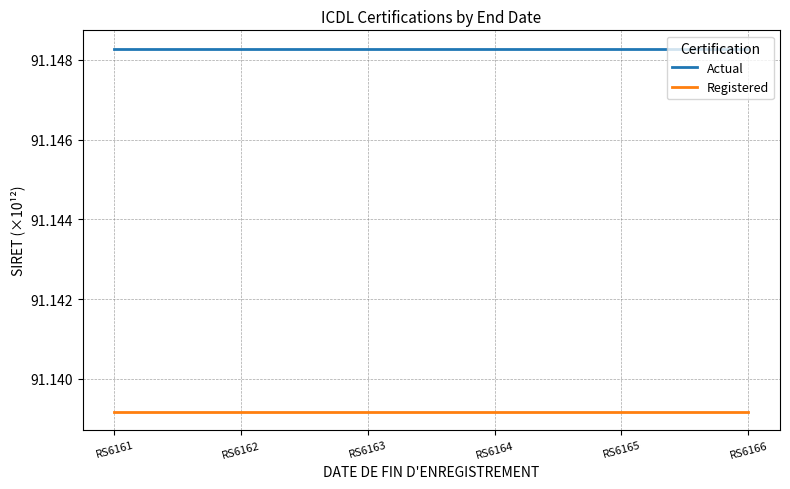

At RS6162, list the series in order from largest to smallest.

Actual, Registered